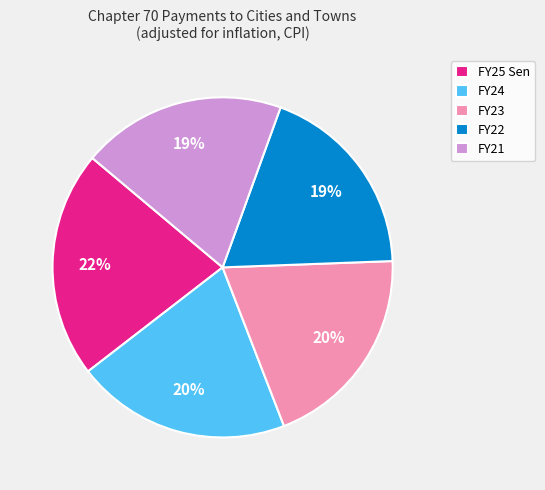

Which category has the biggest portion of the pie?

FY25 Sen